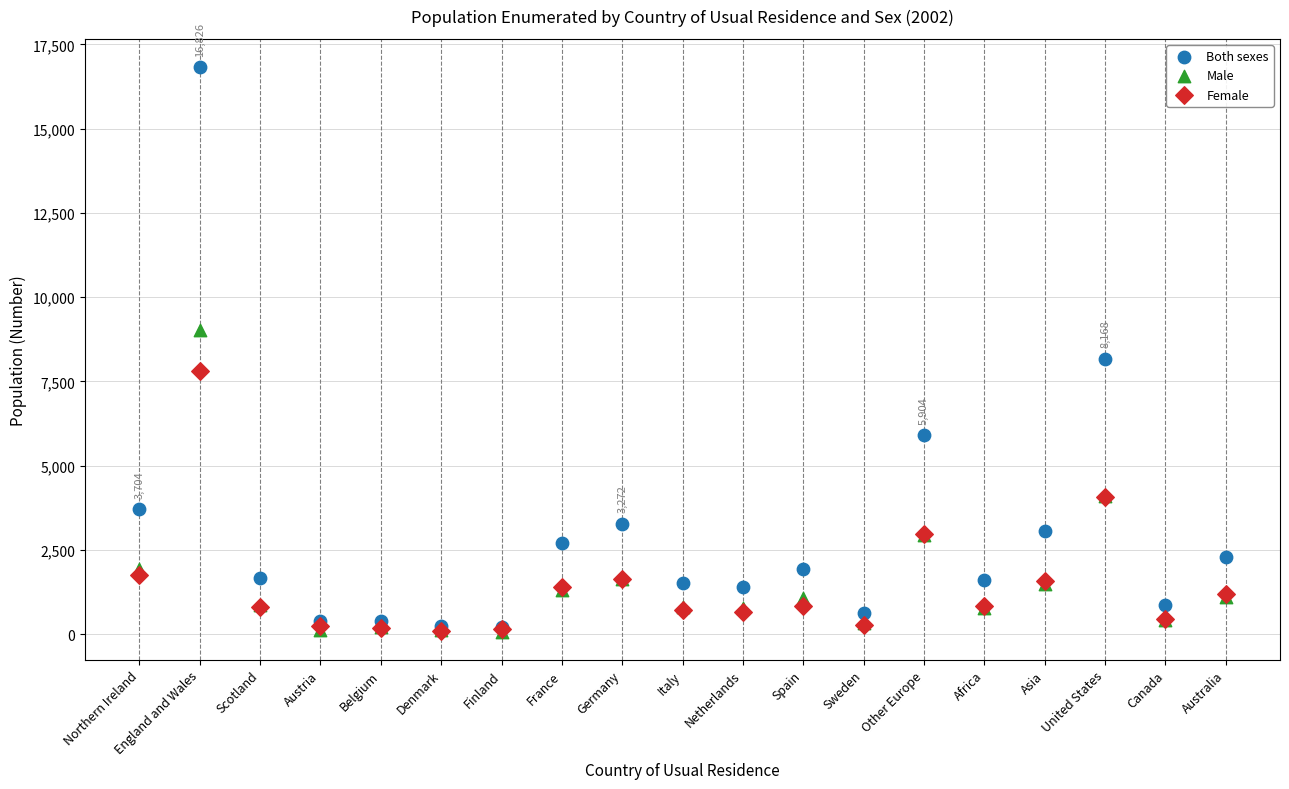

Across all series, what Y value is closest to 8452?

8168